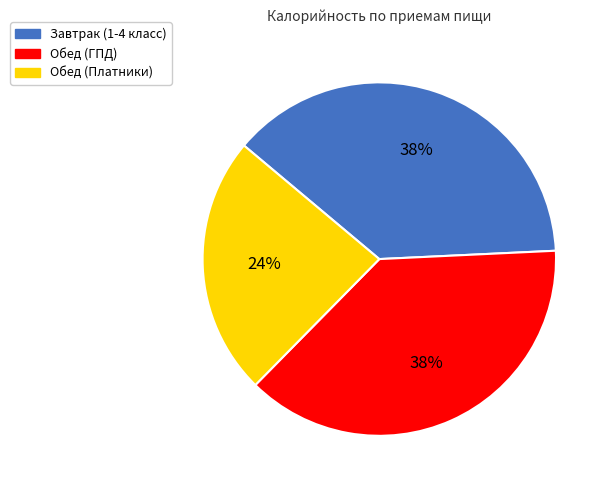

To the nearest percent, what is the combined percentage of Обед (Платники) and Обед (ГПД)?

62%